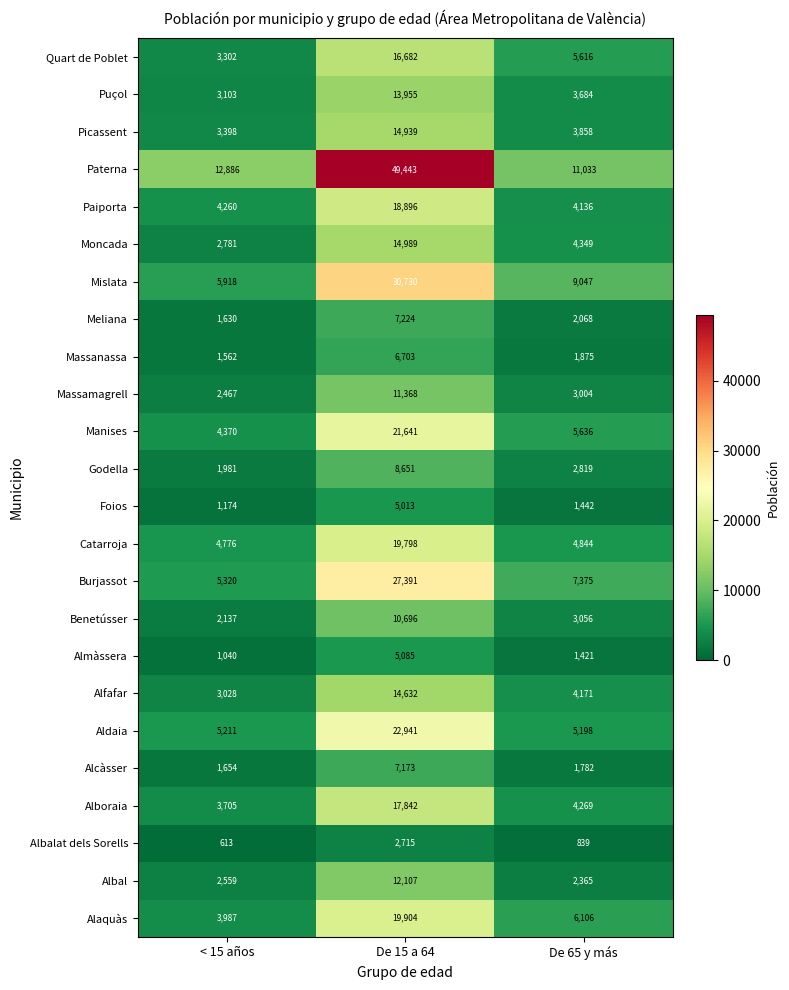

What is the highest value of the Puçol series?

13955